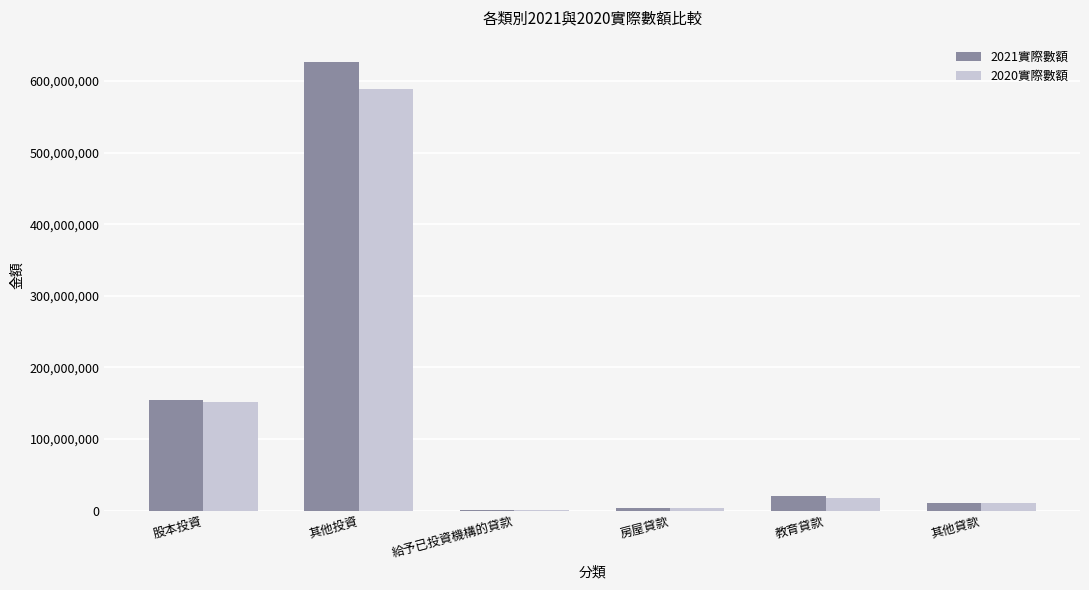

How many groups of bars are there?

6